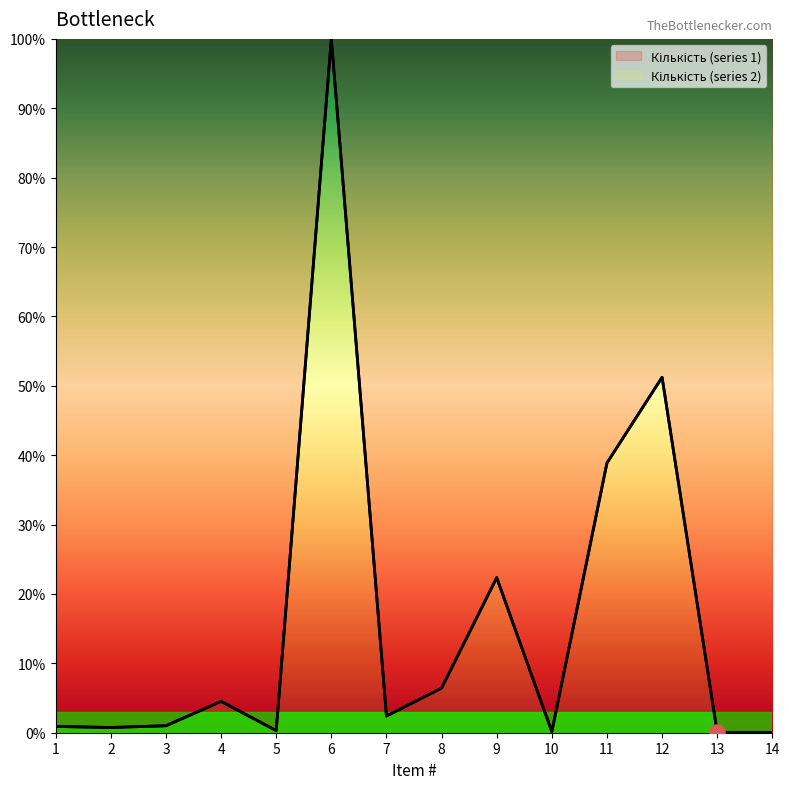

Which series contains the highest Y value?

Кількість (series 1)